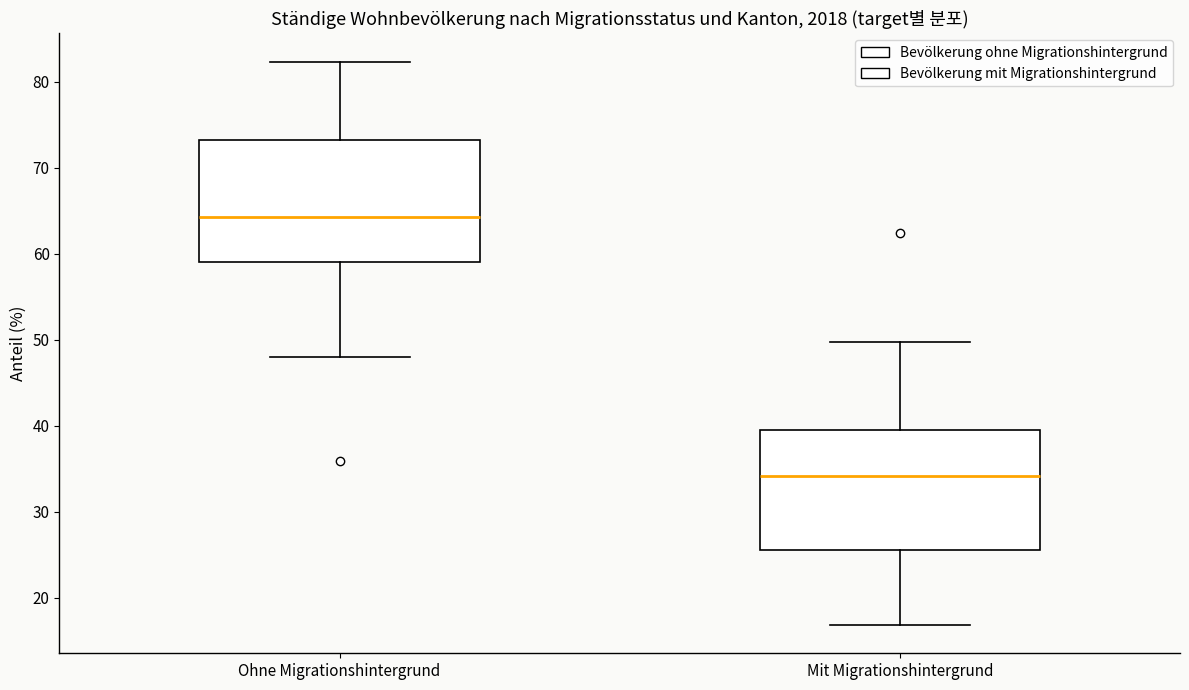

Where is the upper edge of the box for Ohne Migrationshintergrund on the y-axis? The values are not printed on the chart, so give them approximately, as read against the axis.

73